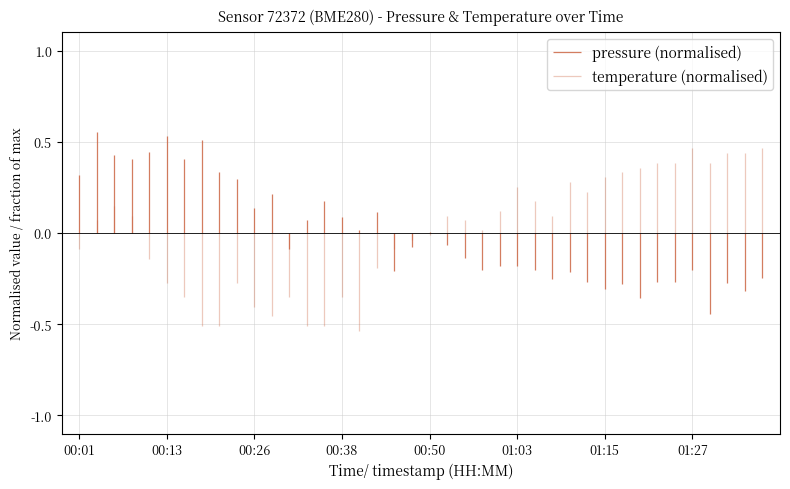

Count the number of data series in this chart.

2